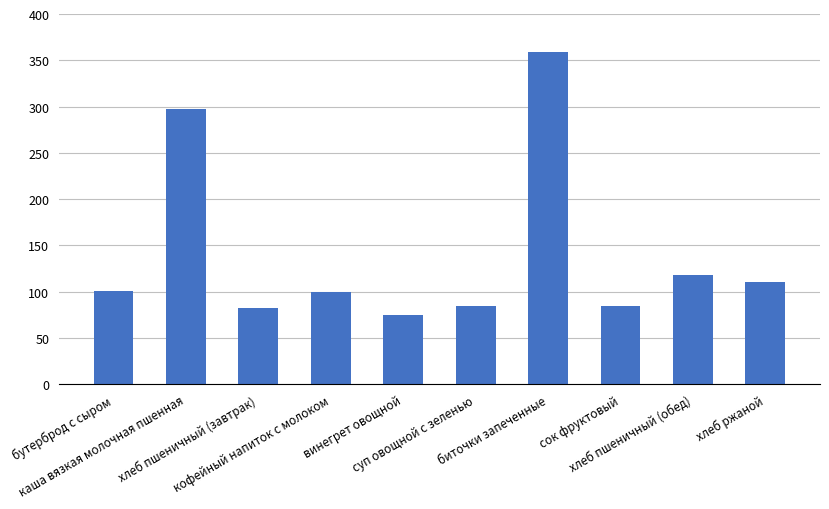

What is the minimum value shown in the chart?

75